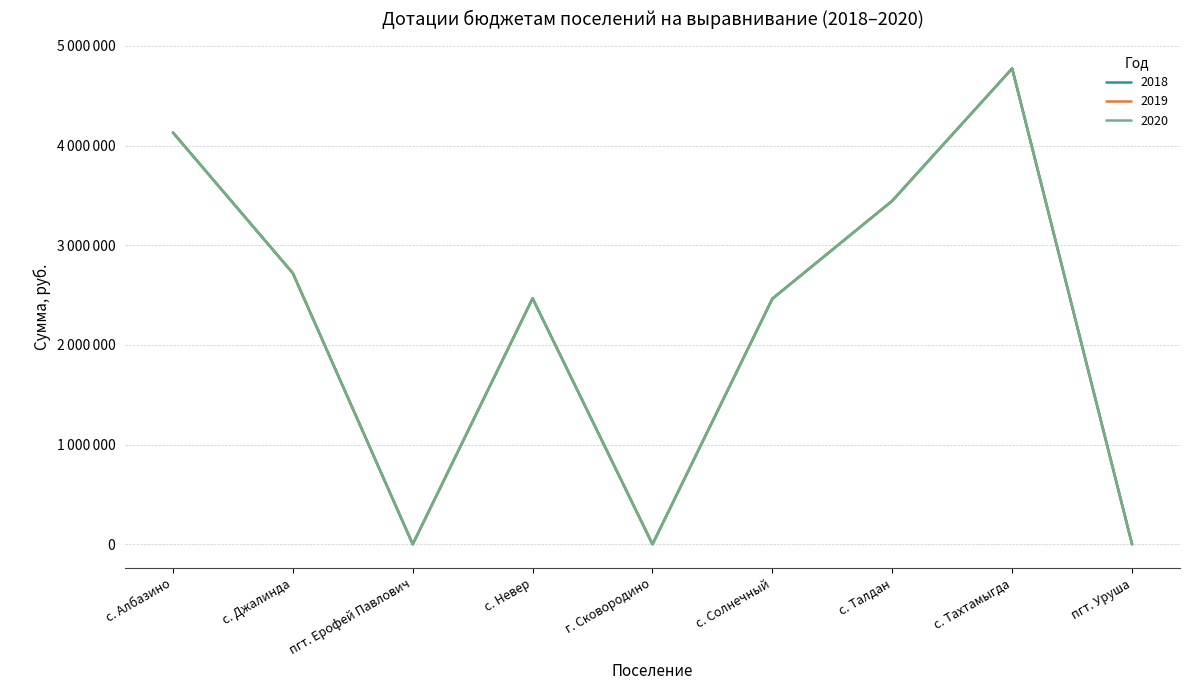

True or false: 2020 and 2019 intersect in this chart.

False